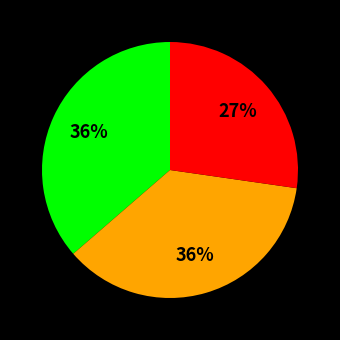

Is there any slice that represents more than half of the pie?

No